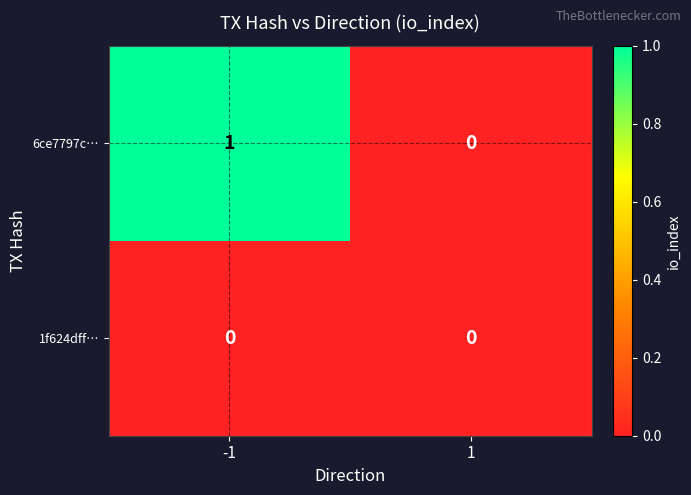

Between -1 and 1, which series saw the biggest shift?

6ce7797c…